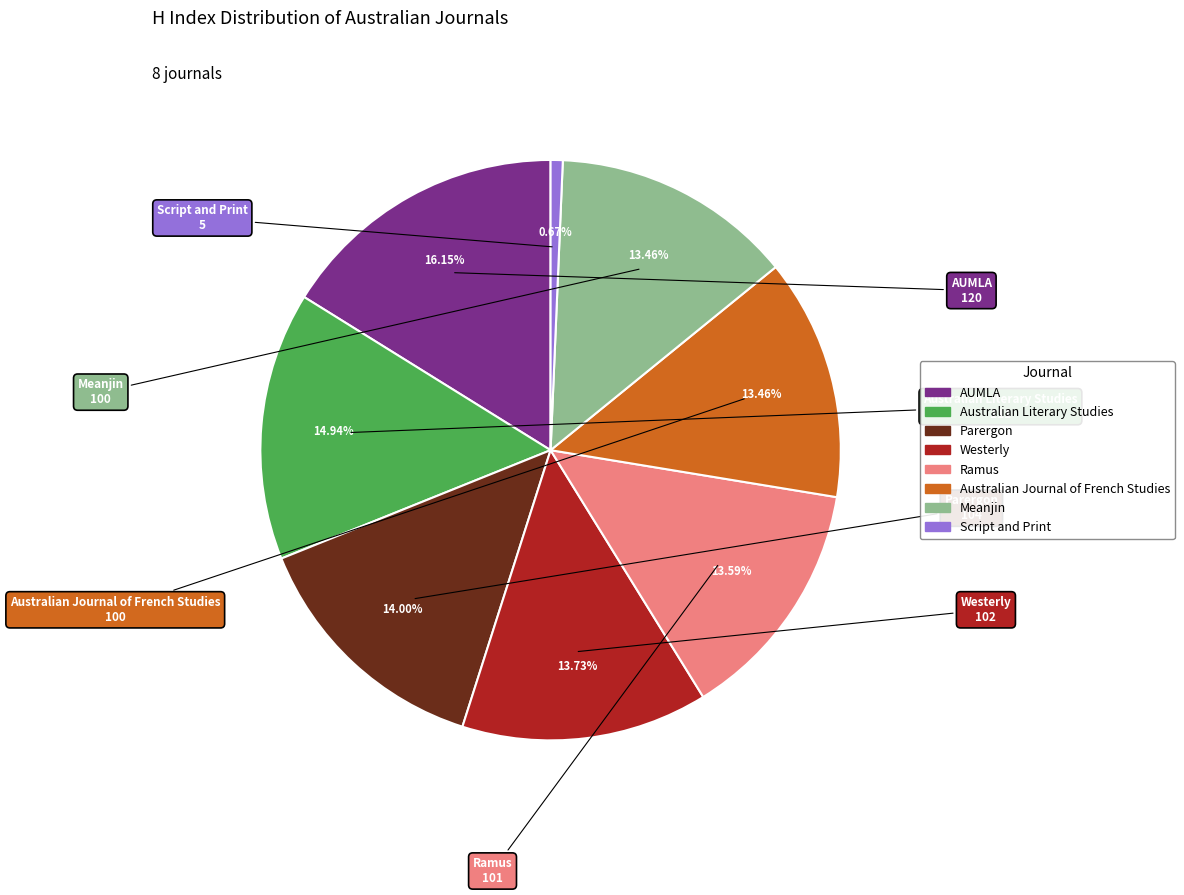

Do Meanjin and Parergon together represent more than half of the pie?

No